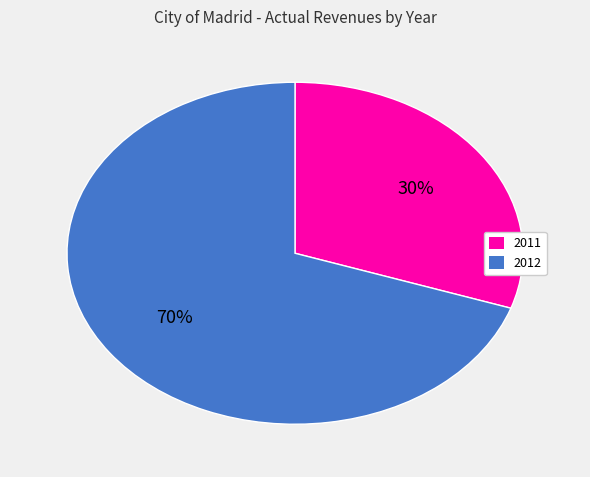

To the nearest percent, what is the combined percentage of 2012 and 2011?

100%